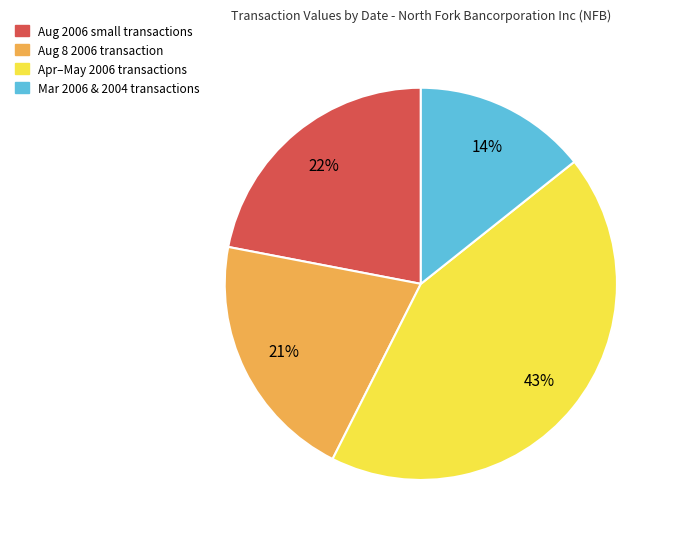

To the nearest percent, what portion does Aug 8 2006 transaction represent?

21%